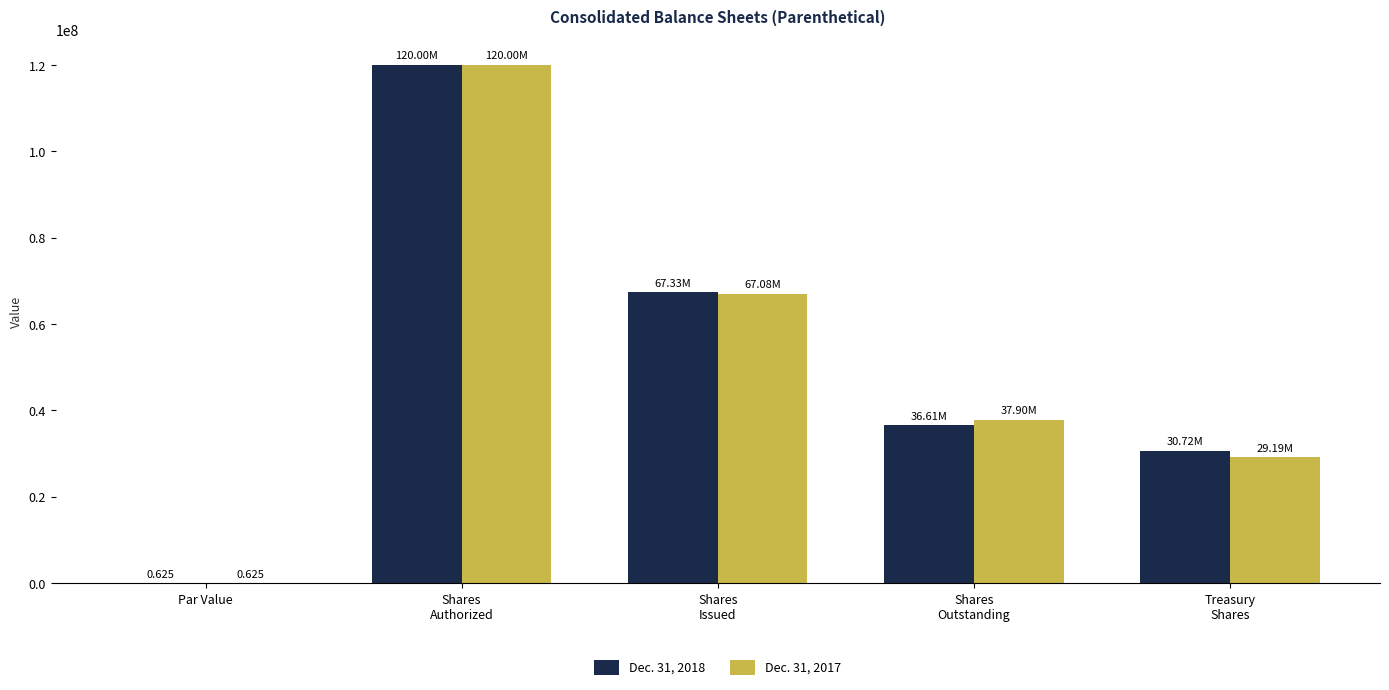

What is the average value of the Dec. 31, 2018 series?

50931632.5